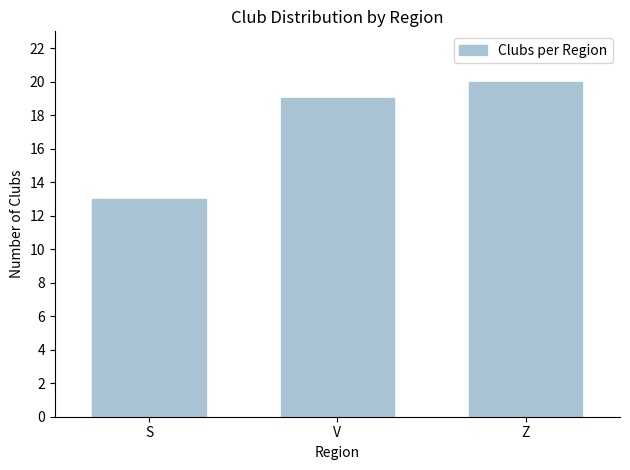

Reading right to left, list all the values displayed in this chart.

Z=20	V=19	S=13